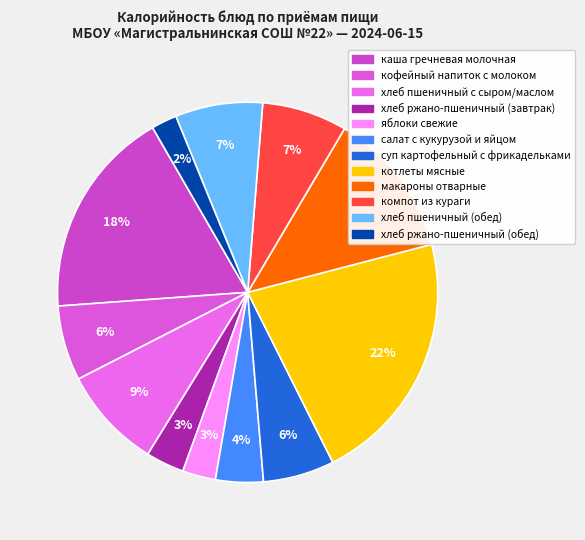

To the nearest percent, what is the average slice percentage?

8%